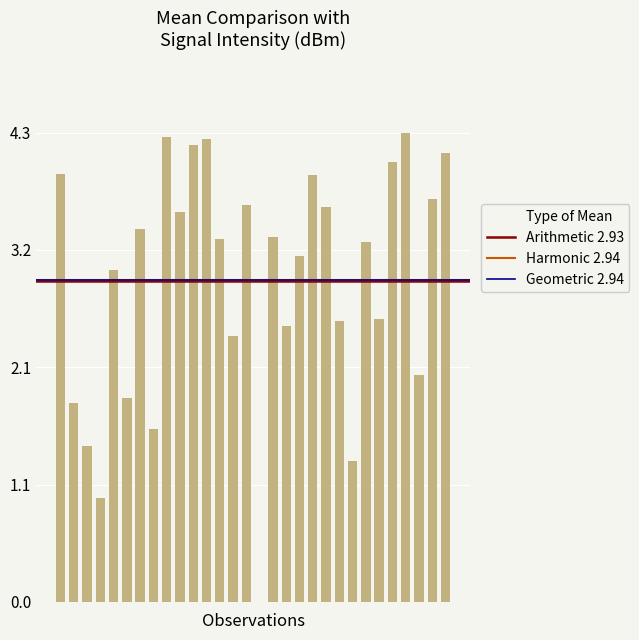

What is the greatest value displayed?

4.3